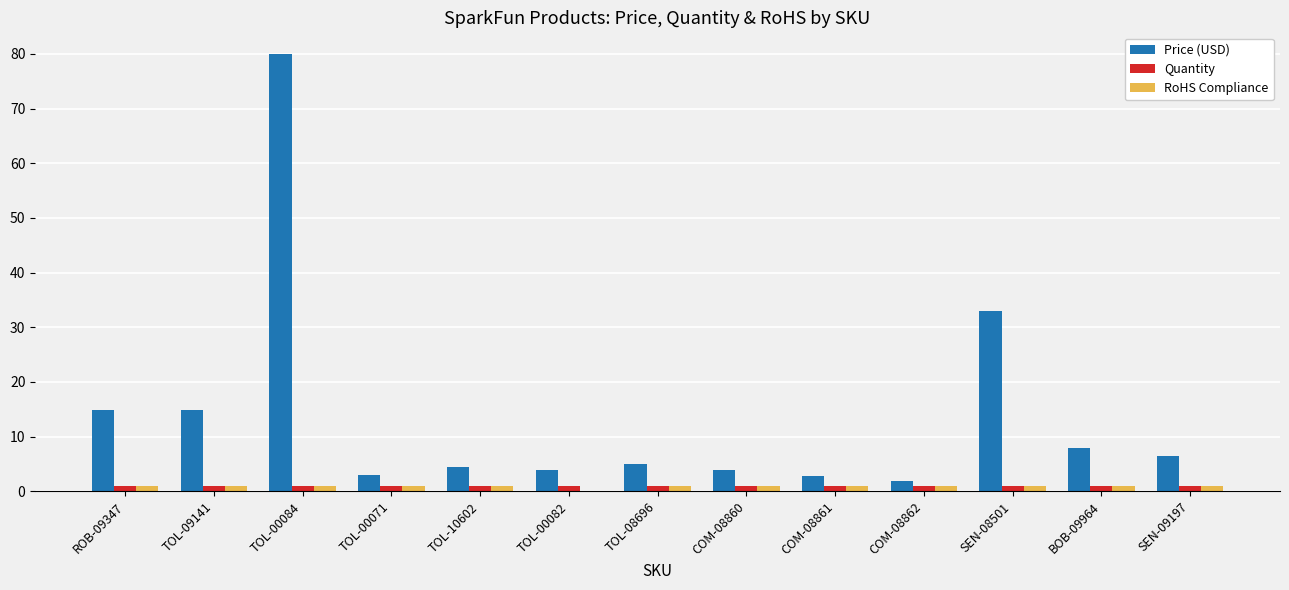

Which series changed the most between TOL-09141 and TOL-00084?

Price (USD)